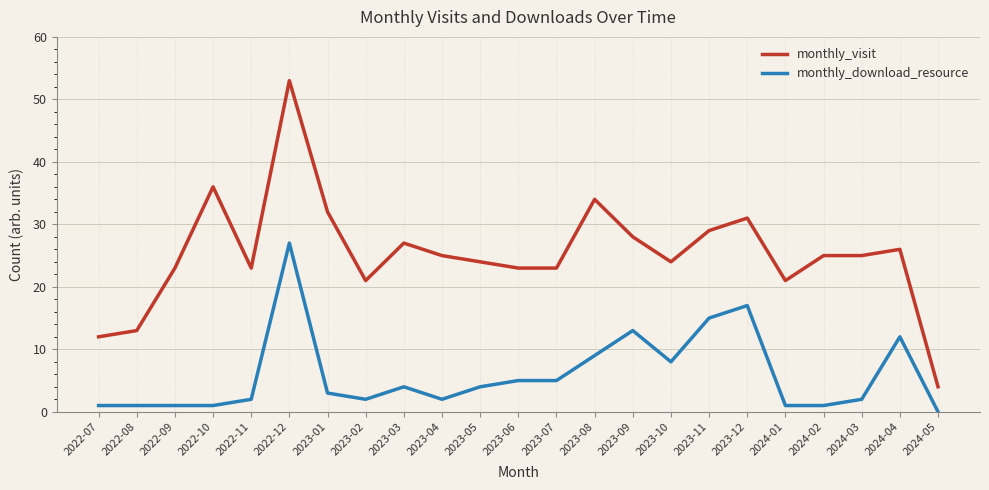

Does the chart display data point markers on the line(s)?

No